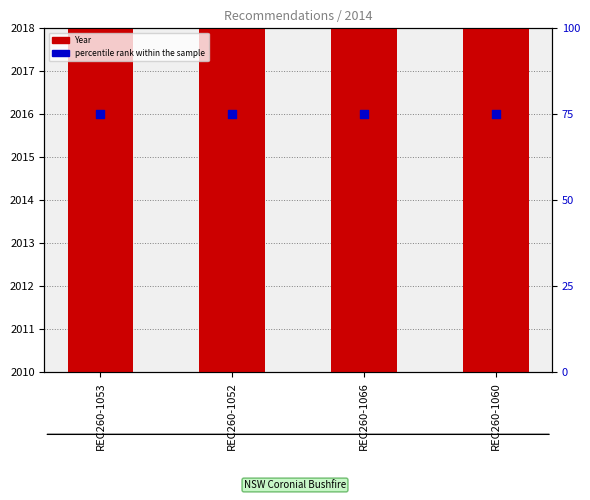

Which series has the largest Y range (max minus min)?

Year